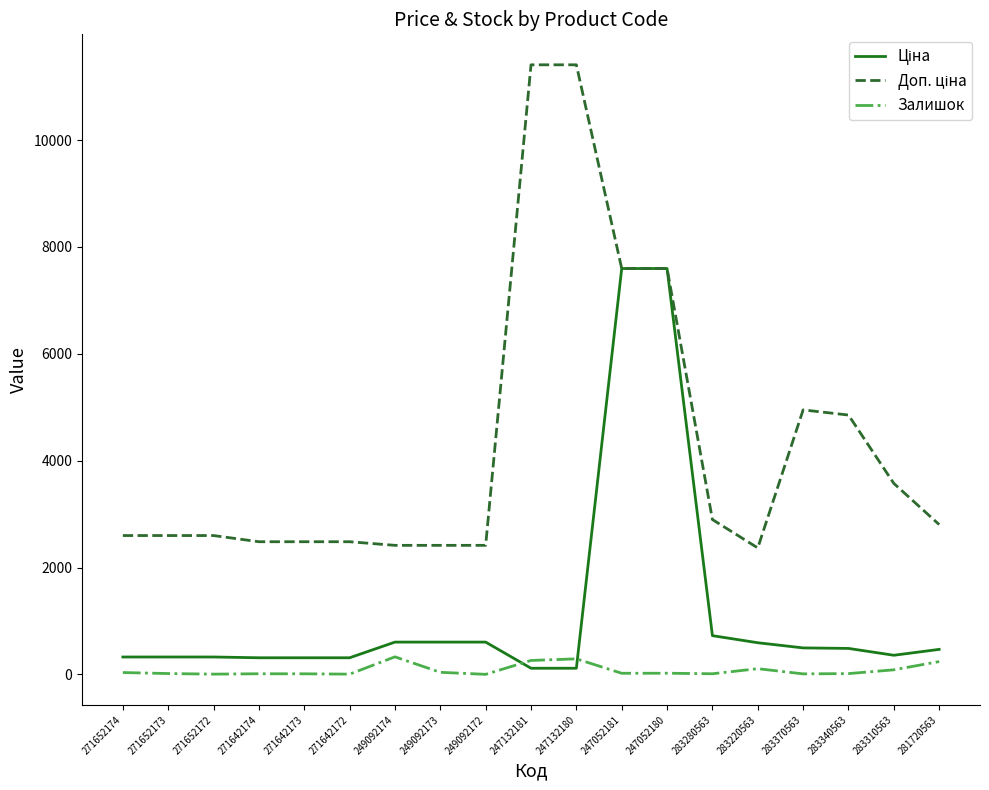

What is the total value across all series at 271642172?

2796.7